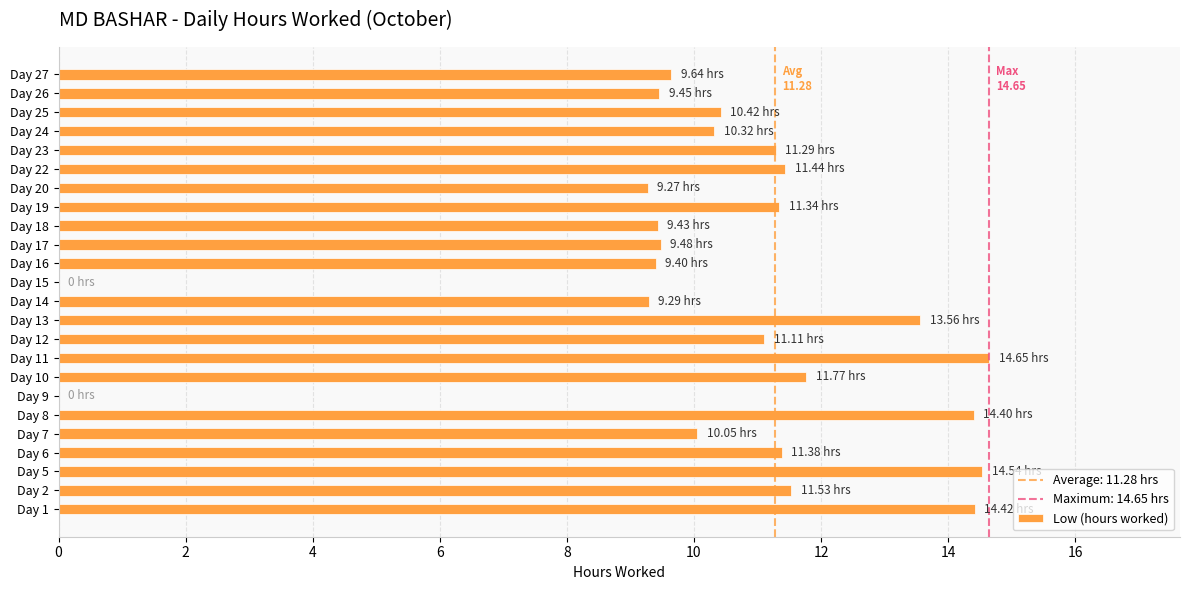

What is the sum of all values?

248.2